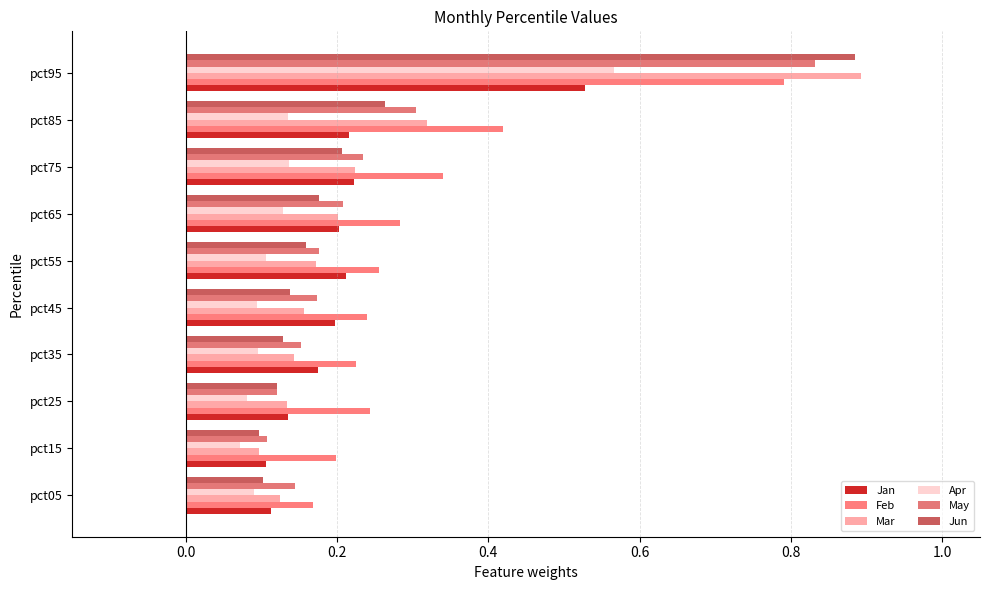

How many categories are shown in the chart?

10